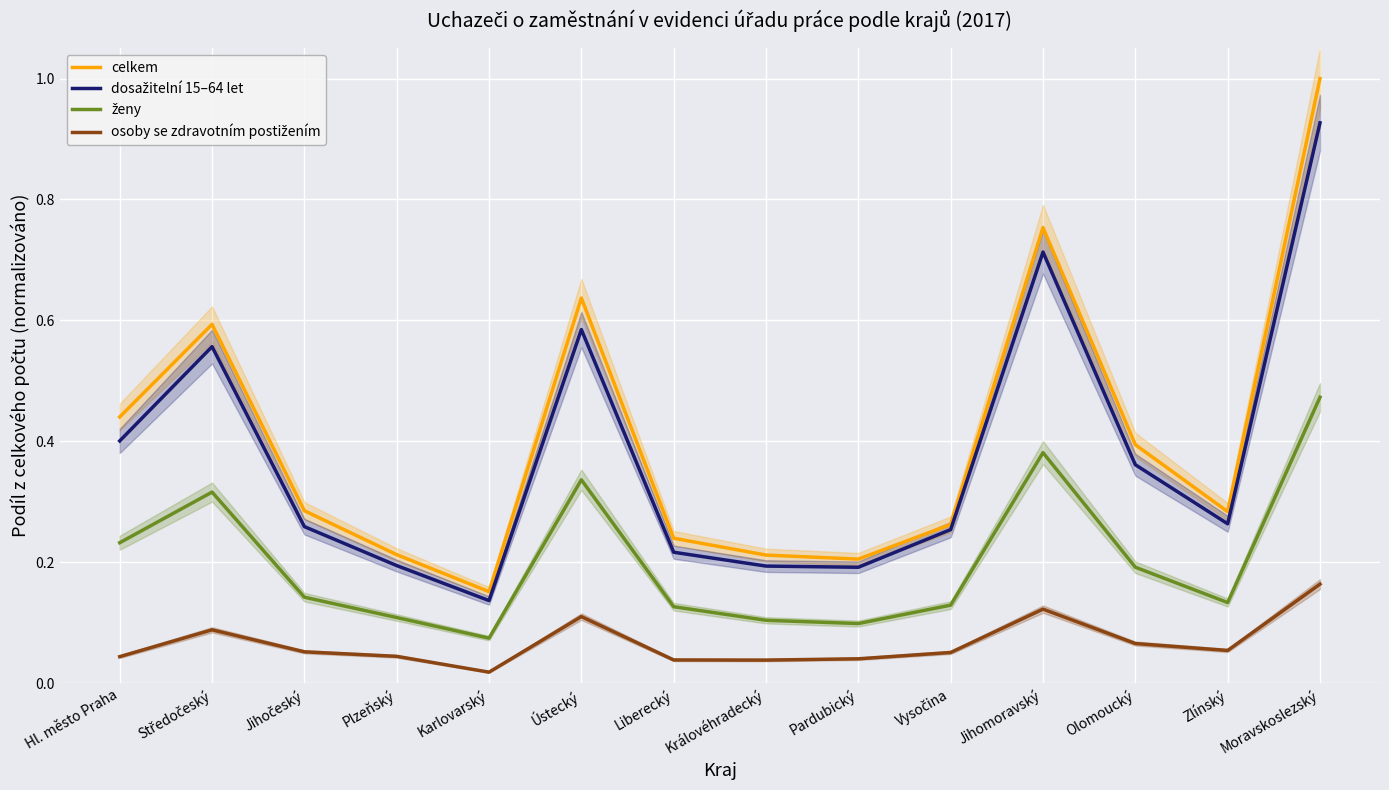

True or false: celkem and dosažitelní 15–64 let cross at least once.

False